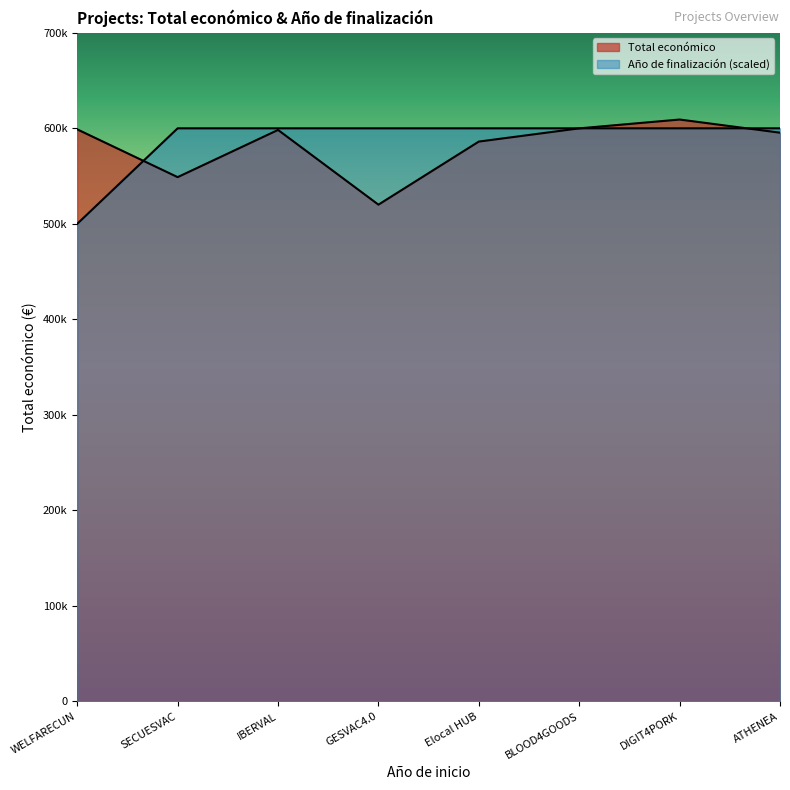

Which series has the widest spread of values?

Año de finalización